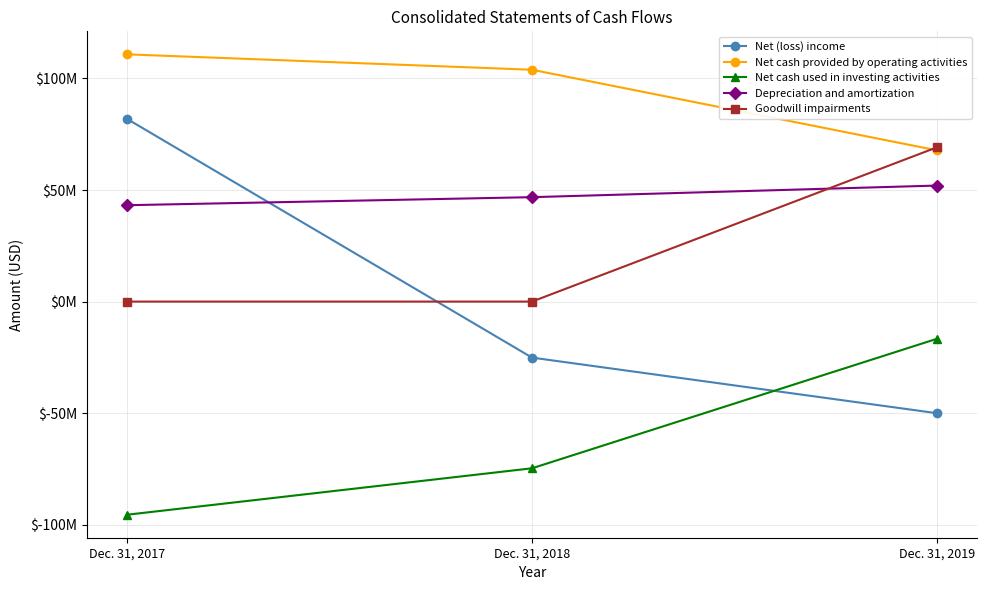

What is the sum of the Net cash used in investing activities values at Dec. 31, 2018 and Dec. 31, 2017?

-170200000